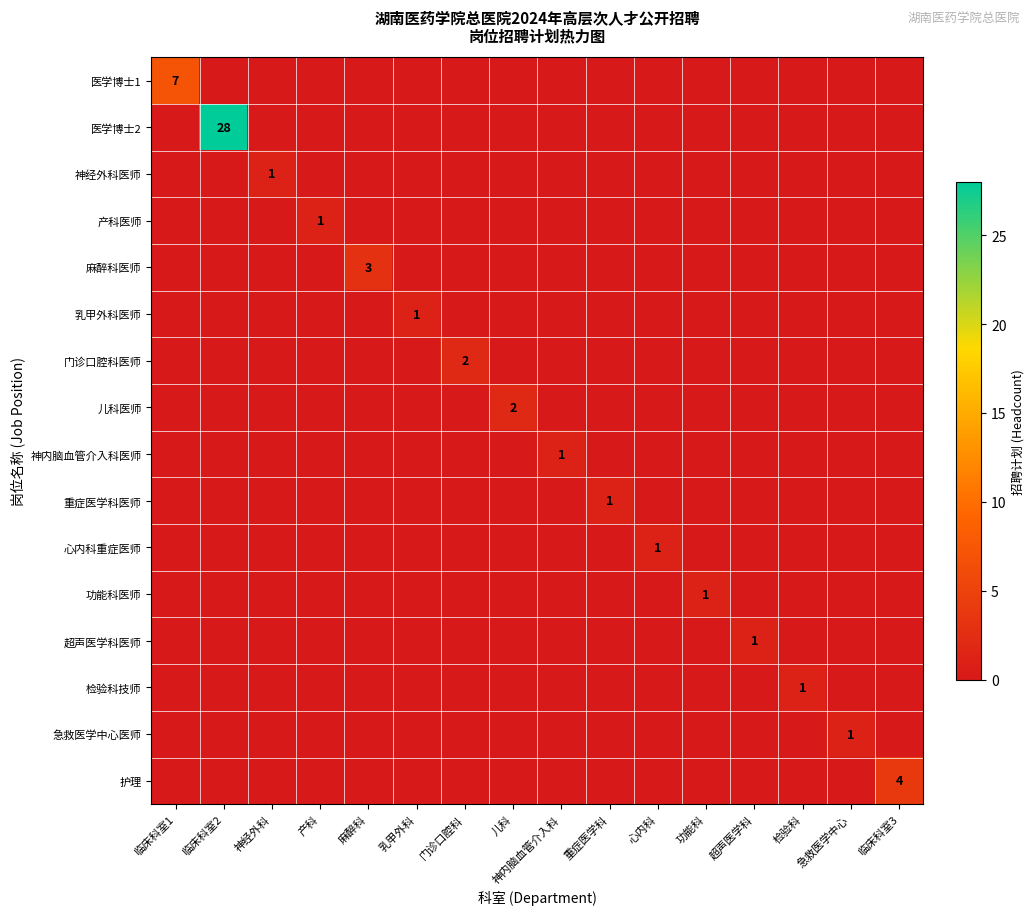

True or false: 神内脑血管介入科医师 has a value of 0 at 神内脑血管介入科.

False